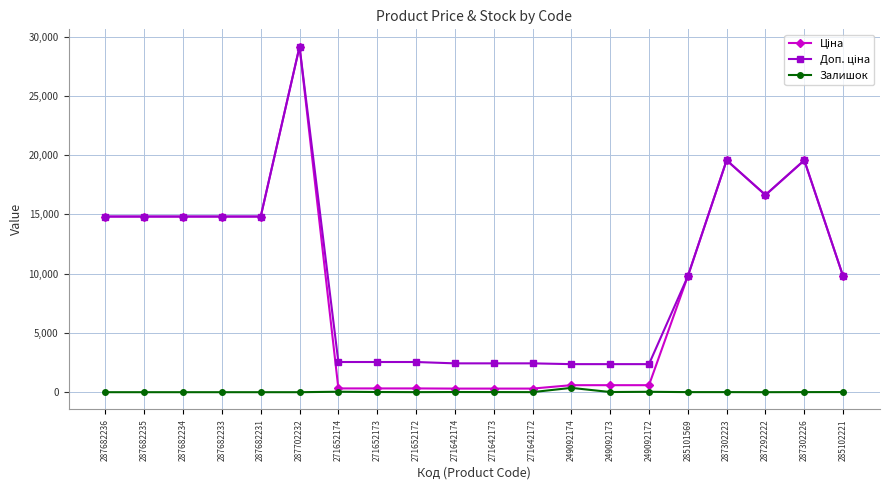

True or false: Залишок has a value of 7.0 at 287302226.

True